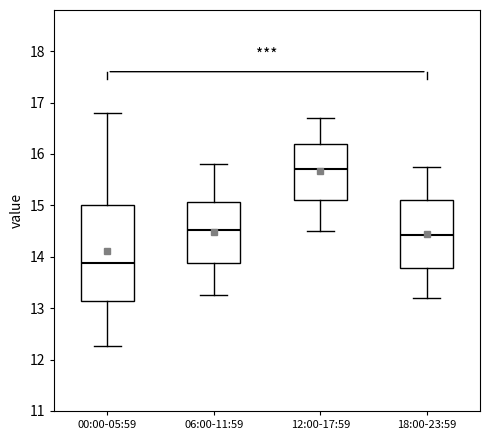

Reading left to right, transcribe this box plot: for each box, give where its median line is, the range the box spans, and where its two whiskers end, as read against the y-axis. The values are not printed on the chart, so give them approximately, as read against the axis.

00:00-05:59: median 13.9, box 13.1 to 15.0, whiskers 12.3 to 16.8
06:00-11:59: median 14.5, box 13.9 to 15.1, whiskers 13.3 to 15.8
12:00-17:59: median 15.7, box 15.1 to 16.2, whiskers 14.5 to 16.7
18:00-23:59: median 14.4, box 13.8 to 15.1, whiskers 13.2 to 15.8